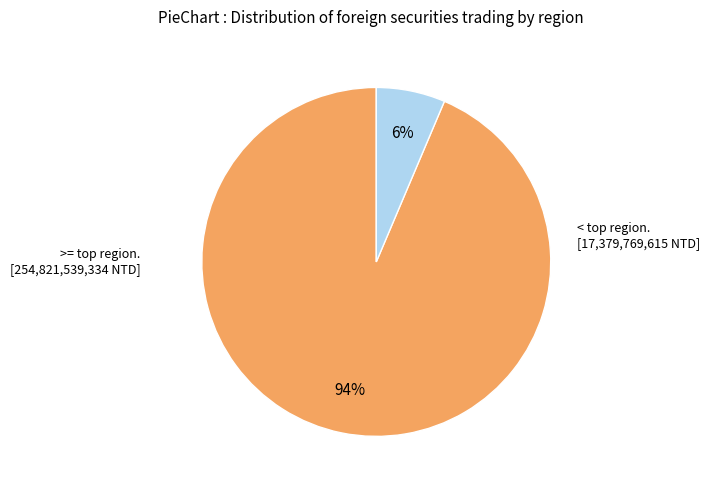

To the nearest percent, what is the average slice percentage?

50%